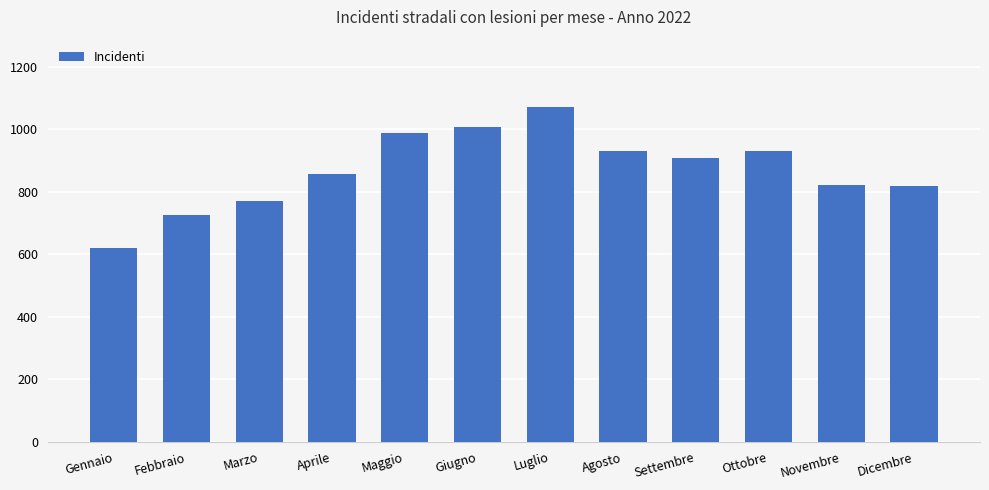

Which label corresponds to the smallest value in the chart?

Gennaio